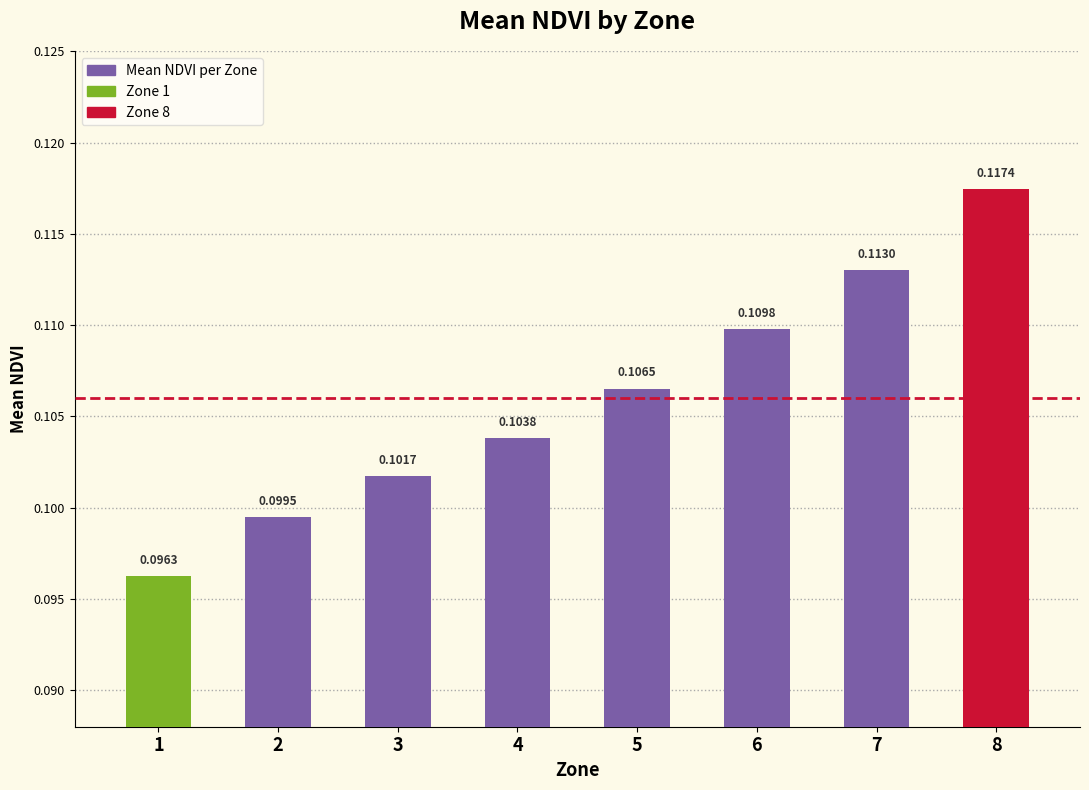

List the labels in order of value, largest first.

8, 7, 6, 5, 4, 3, 2, 1